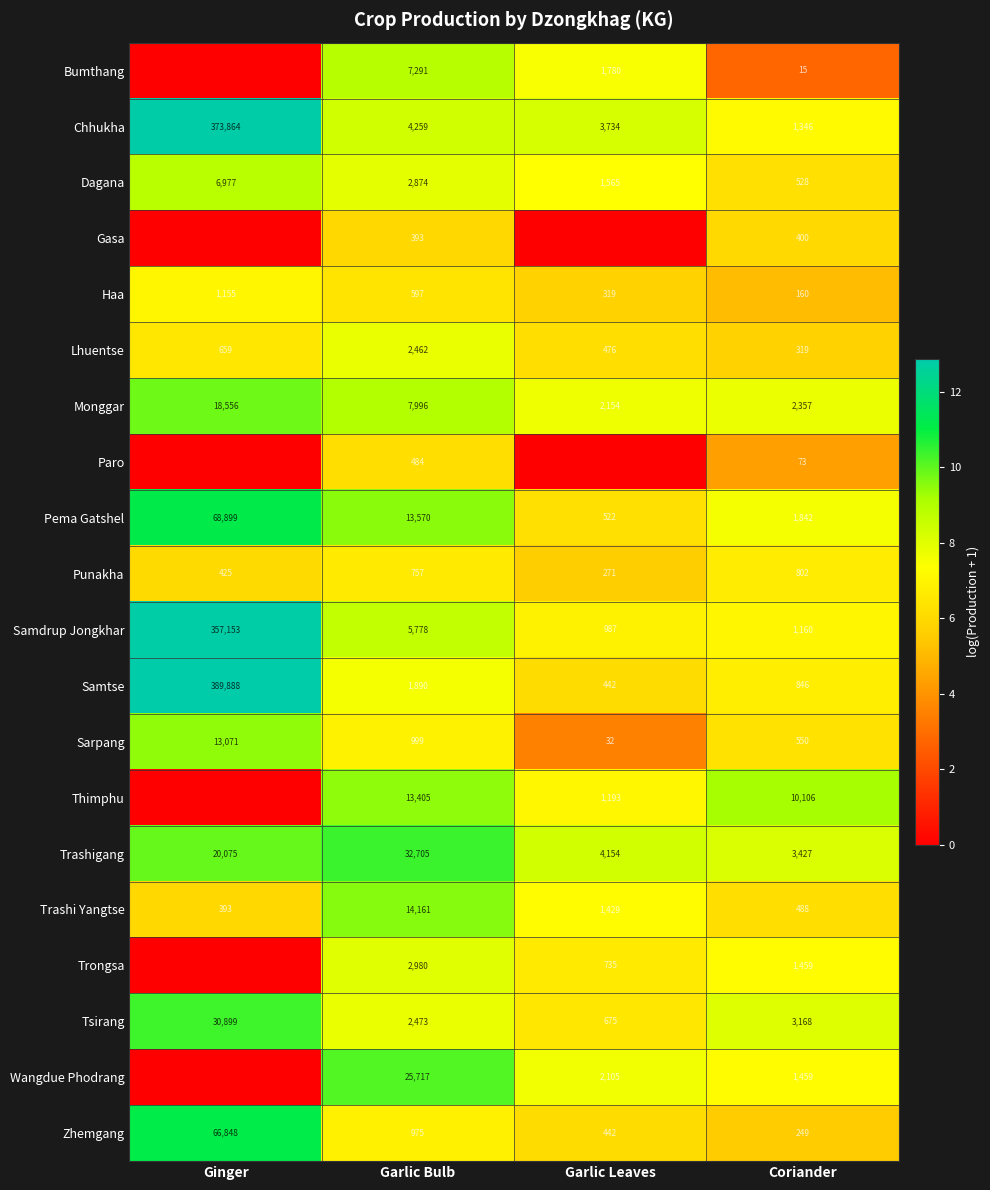

Between Coriander and Garlic Bulb, which is larger?

Garlic Bulb